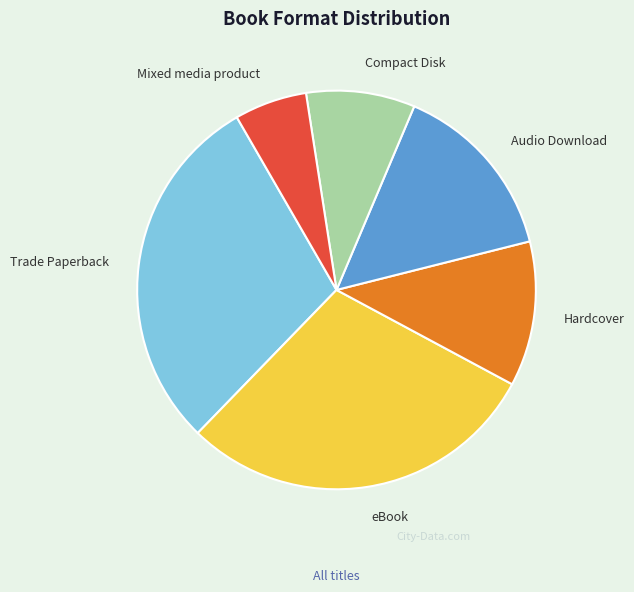

What is the smallest slice in the pie chart?

Mixed media product